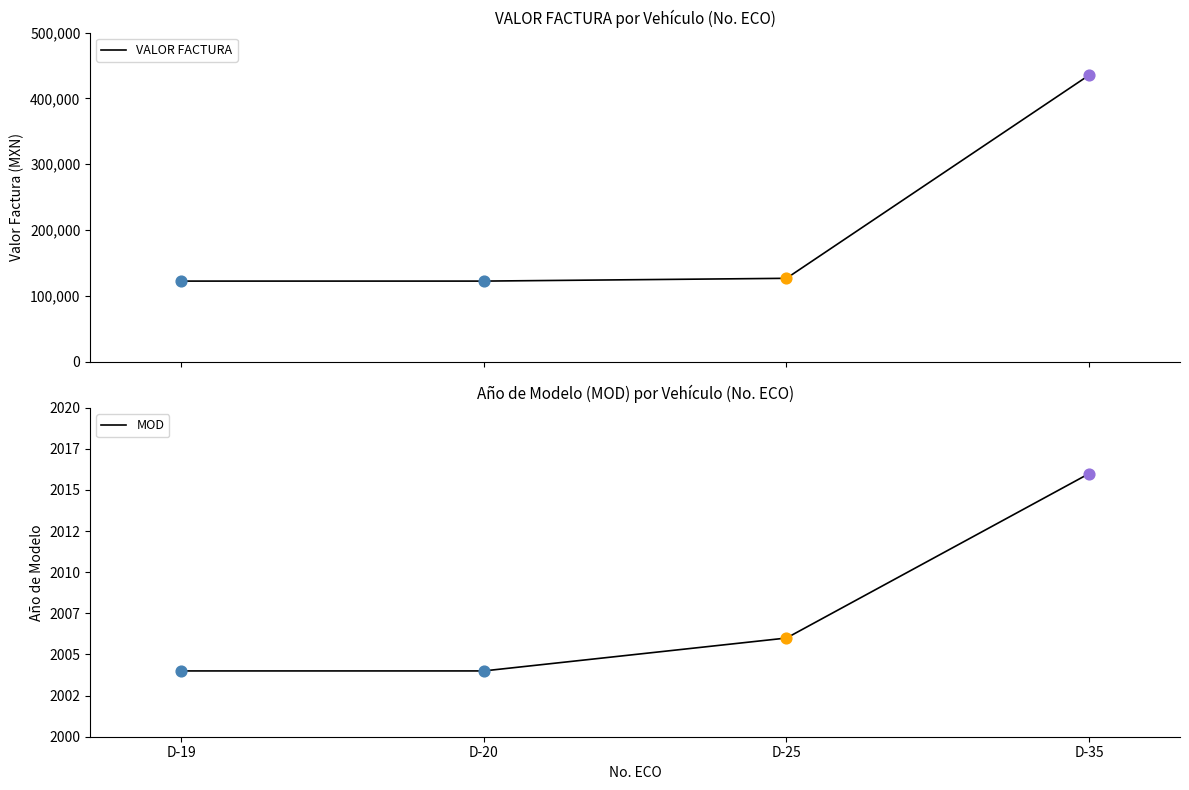

What is the total value across all series at D-35?

437516